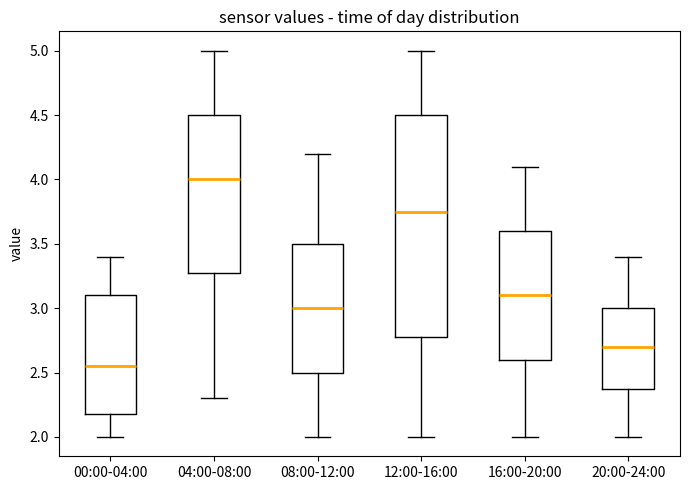

Comparing the boxes themselves (not the whiskers), which one is the tallest?

12:00-16:00